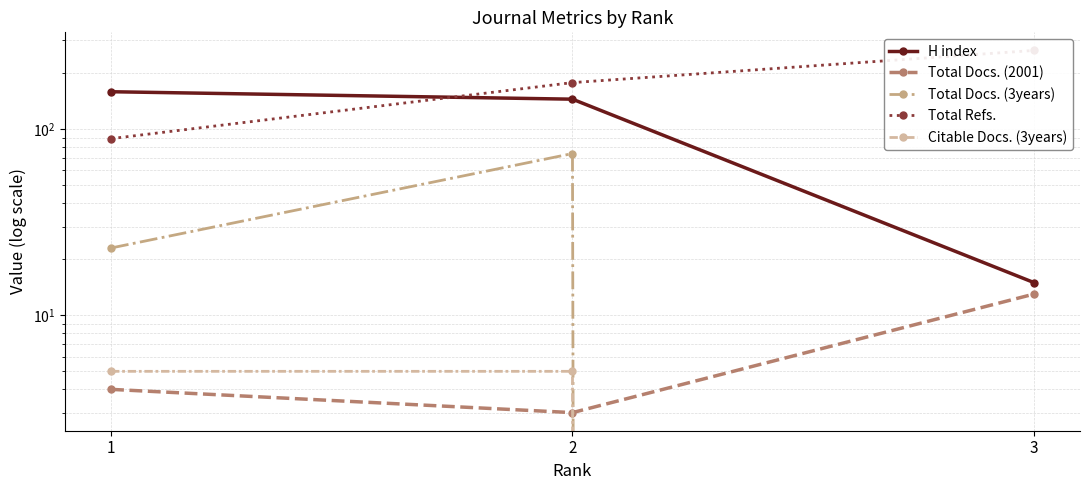

Does the chart have visible grid lines?

Yes